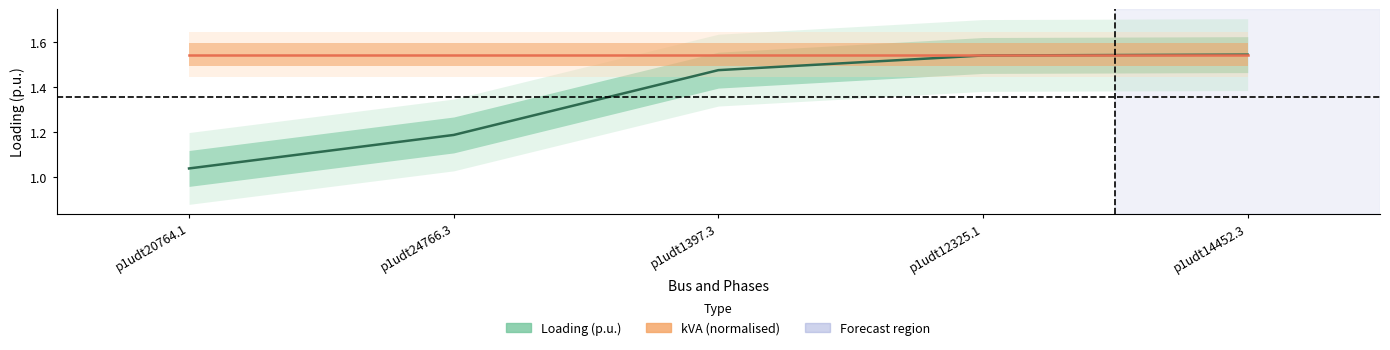

Is it true that Loading (p.u.) equals 1.5 at p1udt12325.1?

True